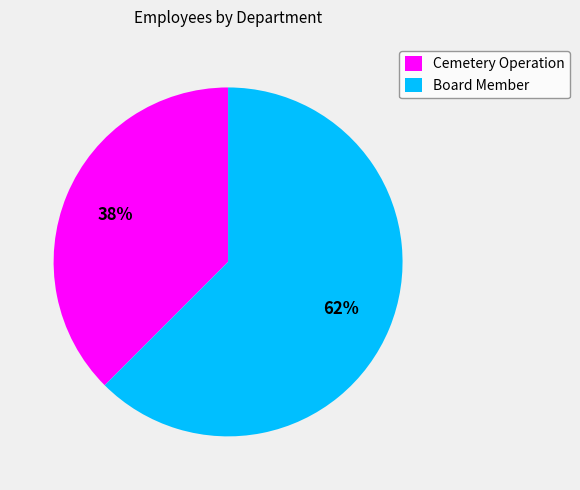

Which has a higher value, Board Member or Cemetery Operation?

Board Member